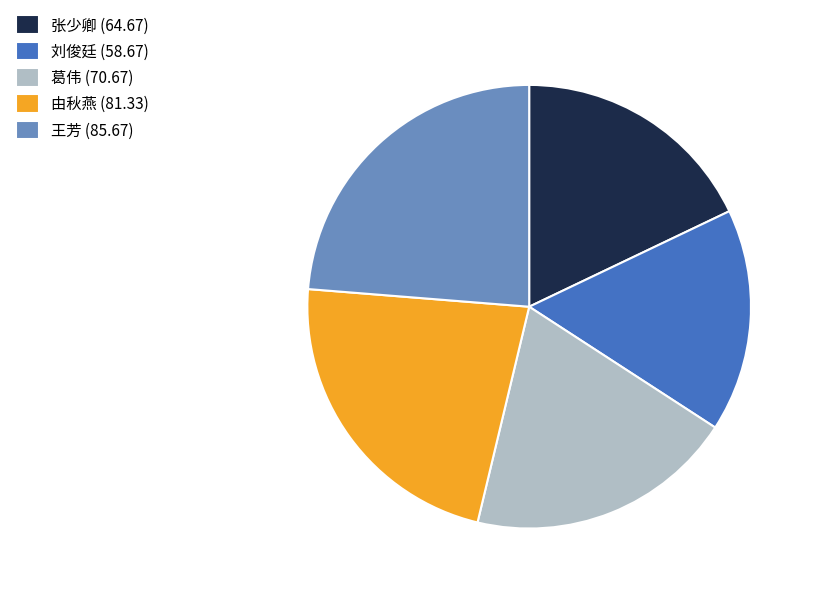

What is the smallest slice in the pie chart?

刘俊廷